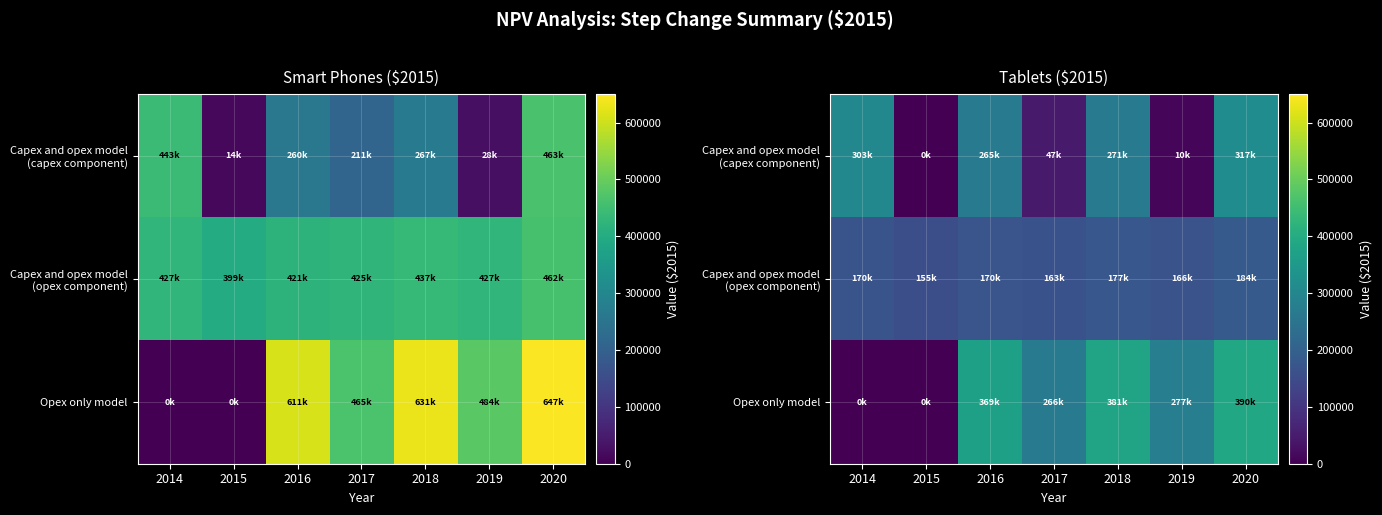

How many distinct data groups are displayed?

3